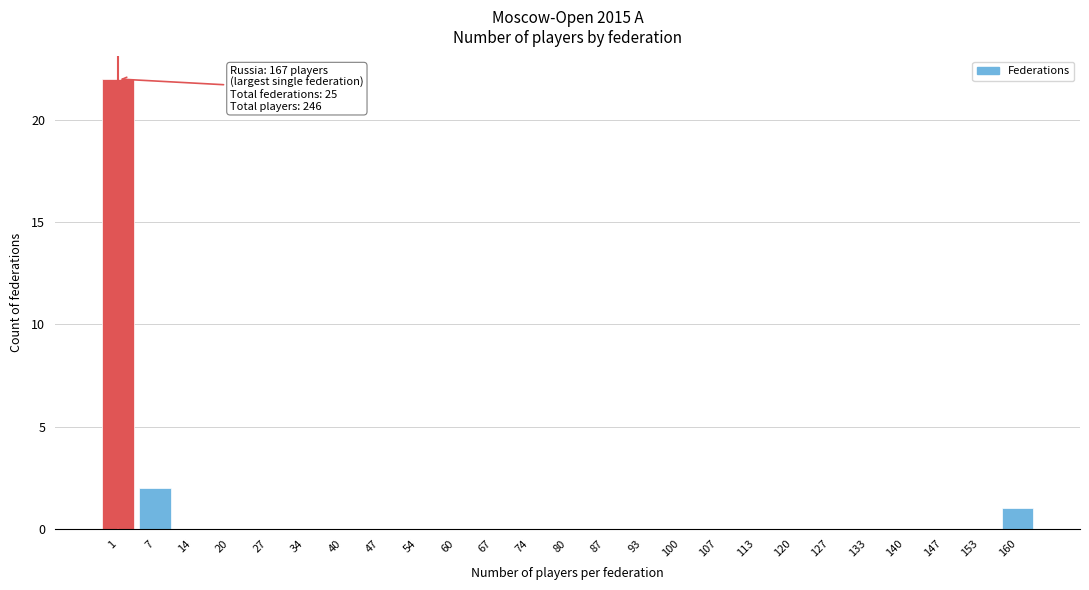

Reading right to left, list all the values displayed in this chart.

160=1	153=0	147=0	140=0	133=0	127=0	120=0	113=0	107=0	100=0	93=0	87=0	80=0	74=0	67=0	60=0	54=0	47=0	40=0	34=0	27=0	20=0	14=0	7=2	1=22